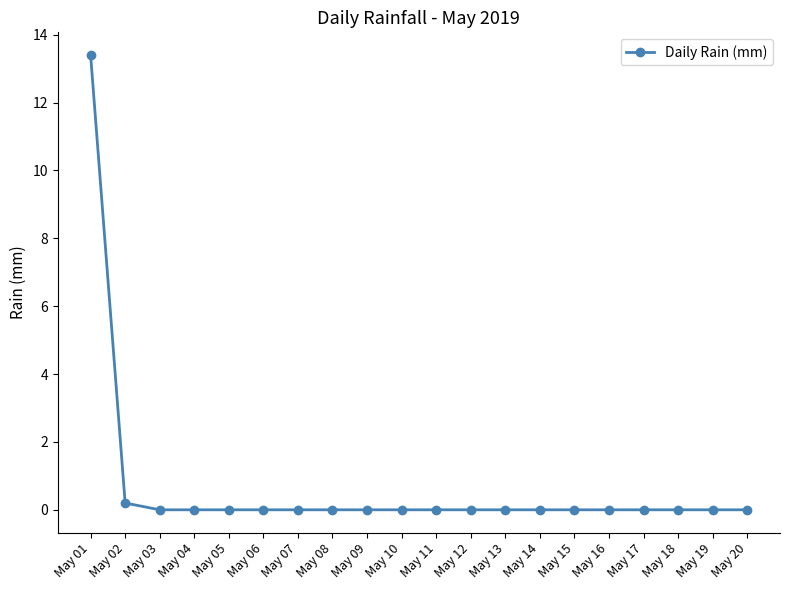

The value at May 09 is 6.5. True or false?

False